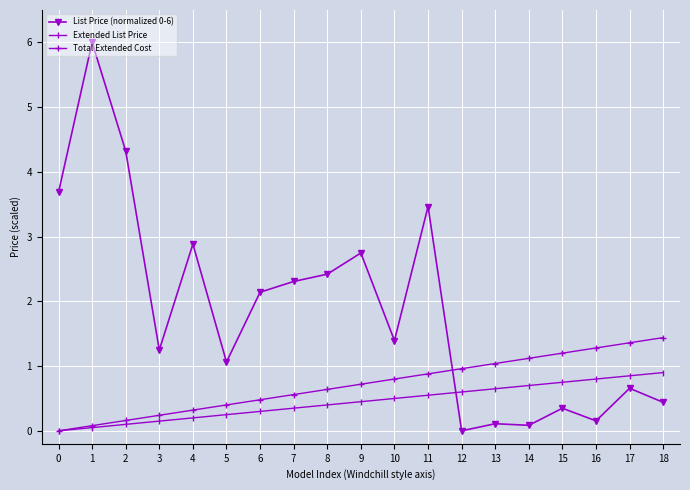

True or false: Extended List Price and List Price (normalized 0-6) cross at least once.

True